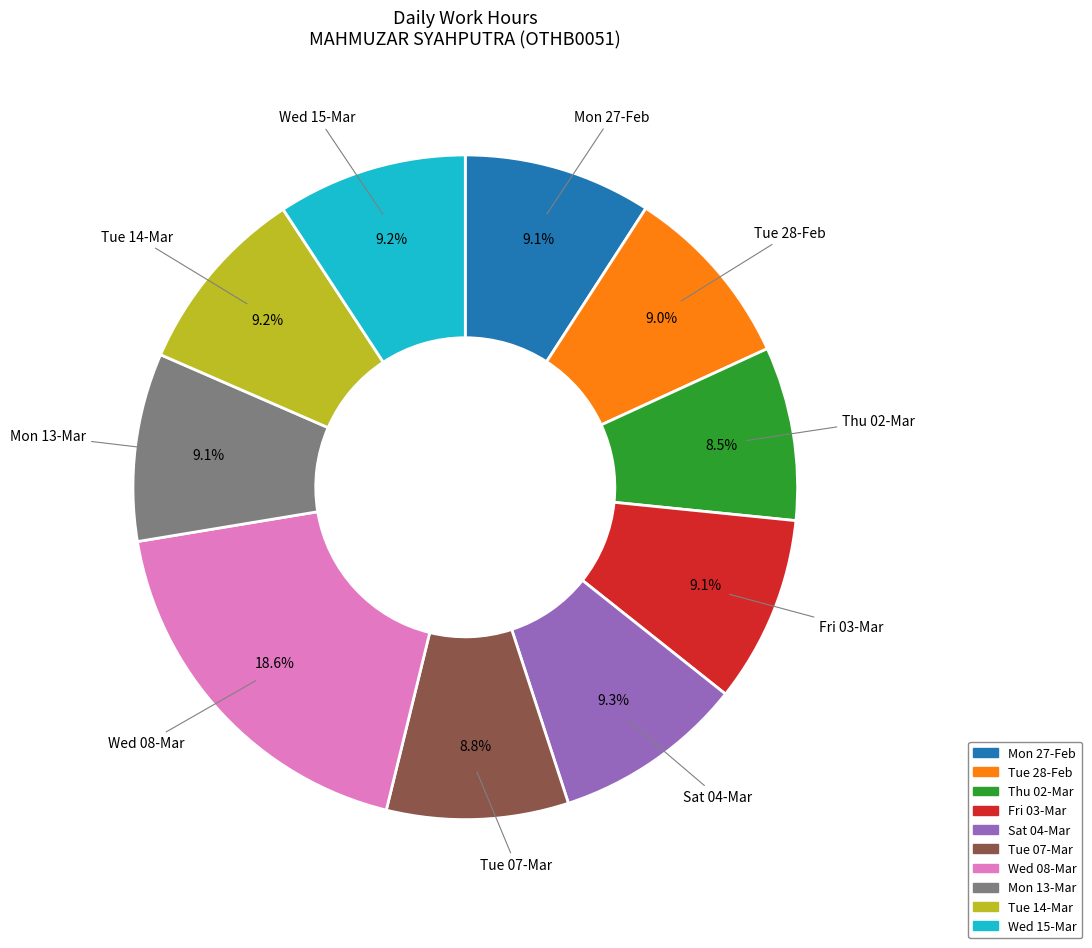

Is there a majority slice in this chart?

No